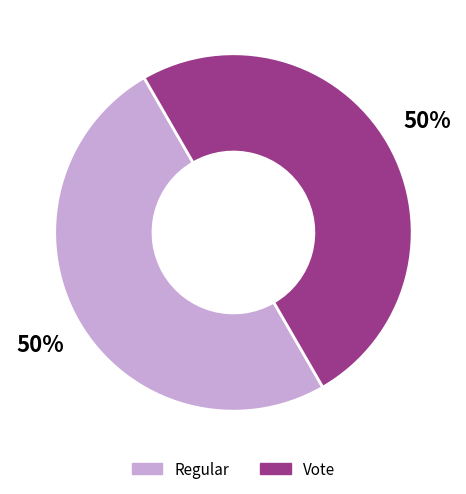

To the nearest percent, what portion does Regular represent?

50%